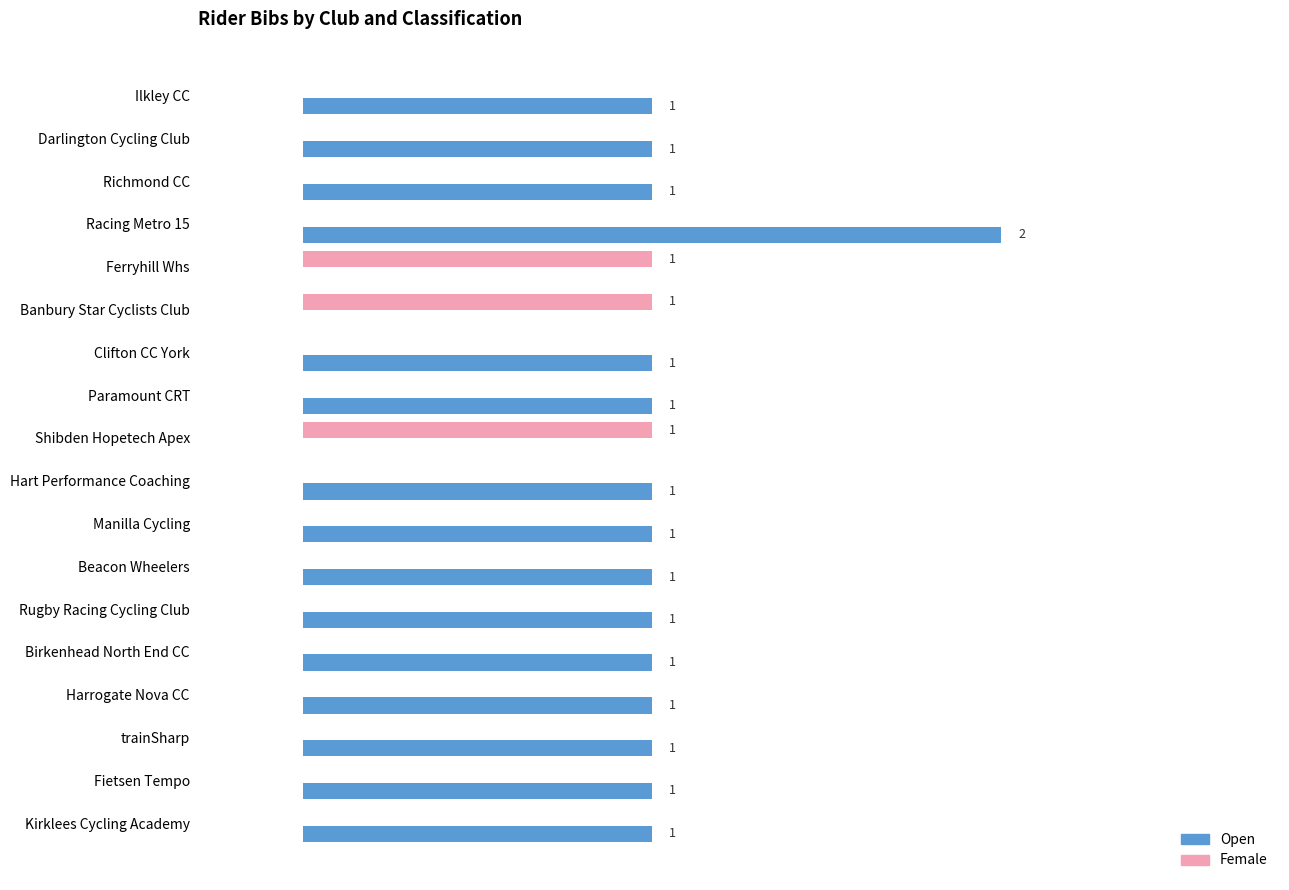

Which series has the largest total across all categories?

Open